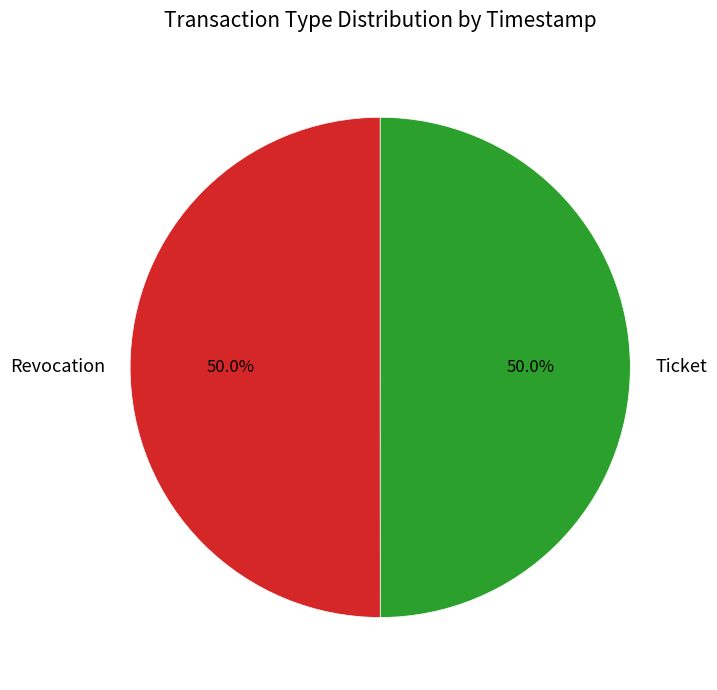

What percentage do Revocation and Ticket together represent?

100.0%